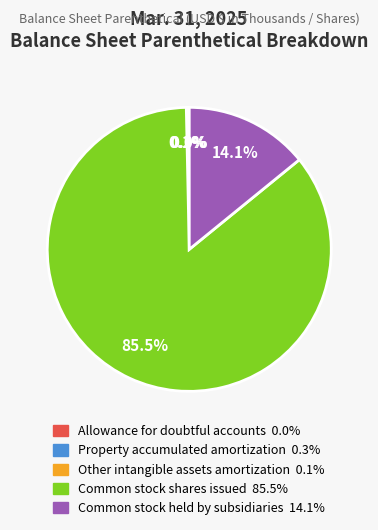

The Common stock held by subsidiaries slice represents 14% of the pie. True or false?

True